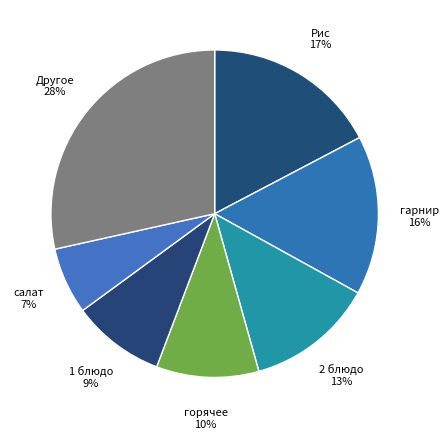

How many segments does this pie chart have?

7